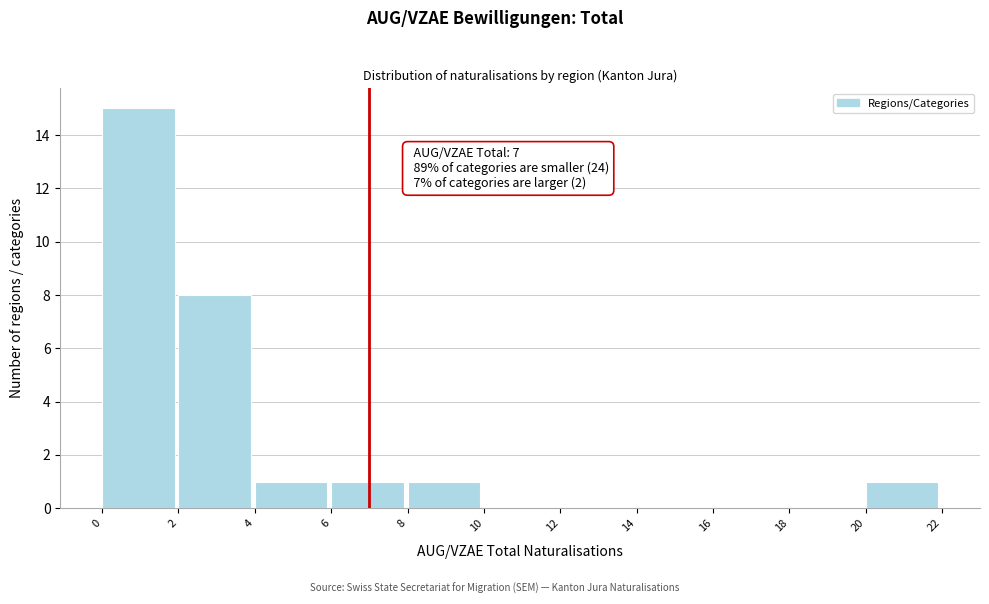

Over which range of the x-axis is the bar tallest?

0 to 2